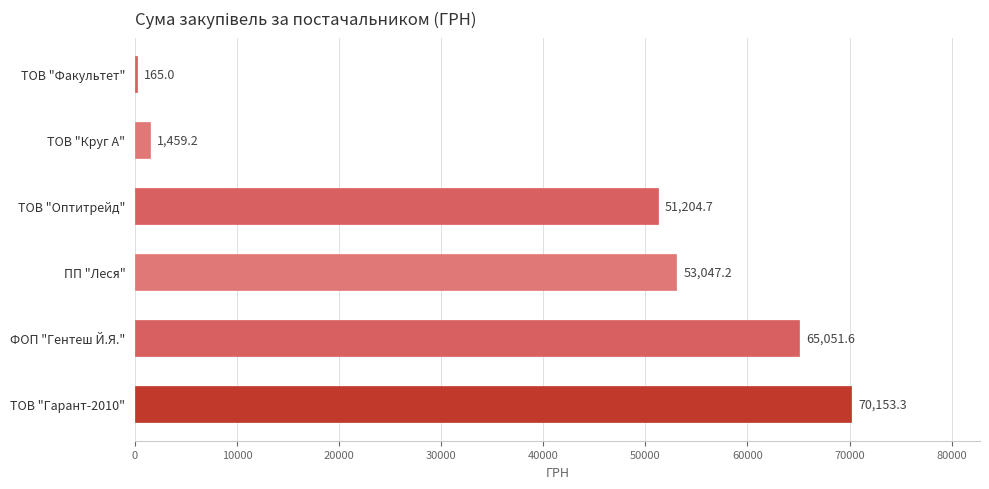

How many values exceed 53047?

3